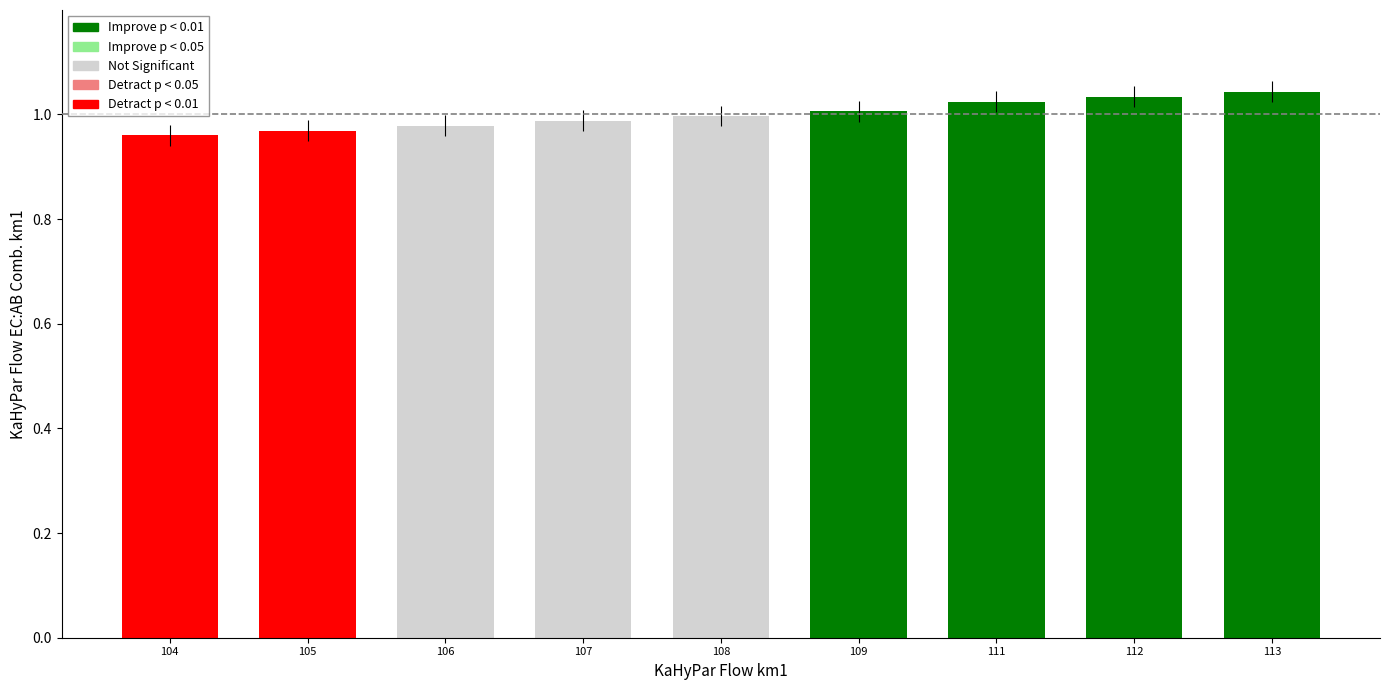

What is the sum of the values at 108 and 109?

2.0